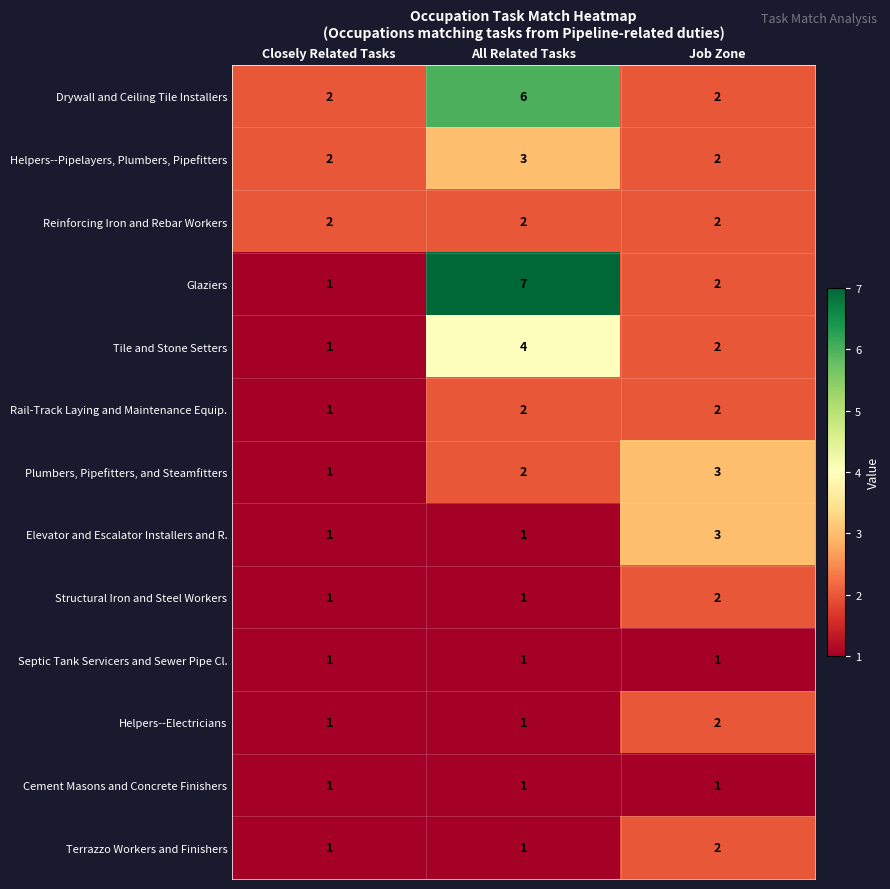

What is the average value of the Drywall and Ceiling Tile Installers series?

3